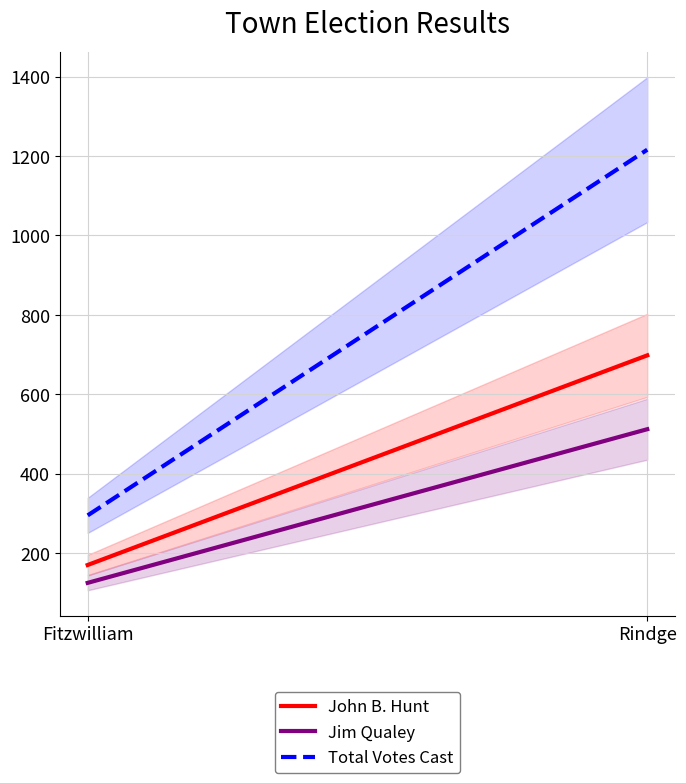

What is the label of the 1st point from the left?

Fitzwilliam